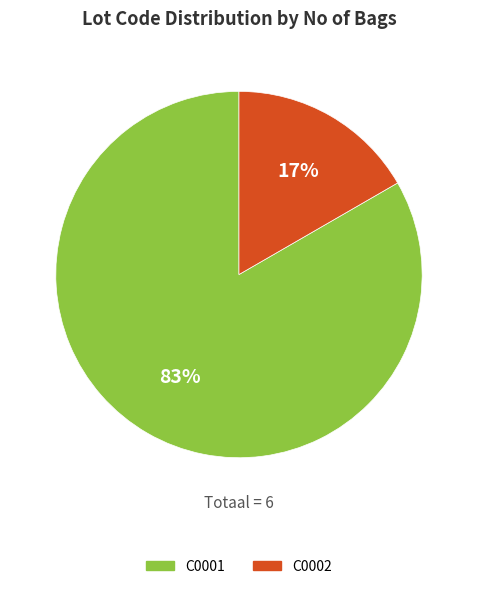

How many slices are in this pie chart?

2